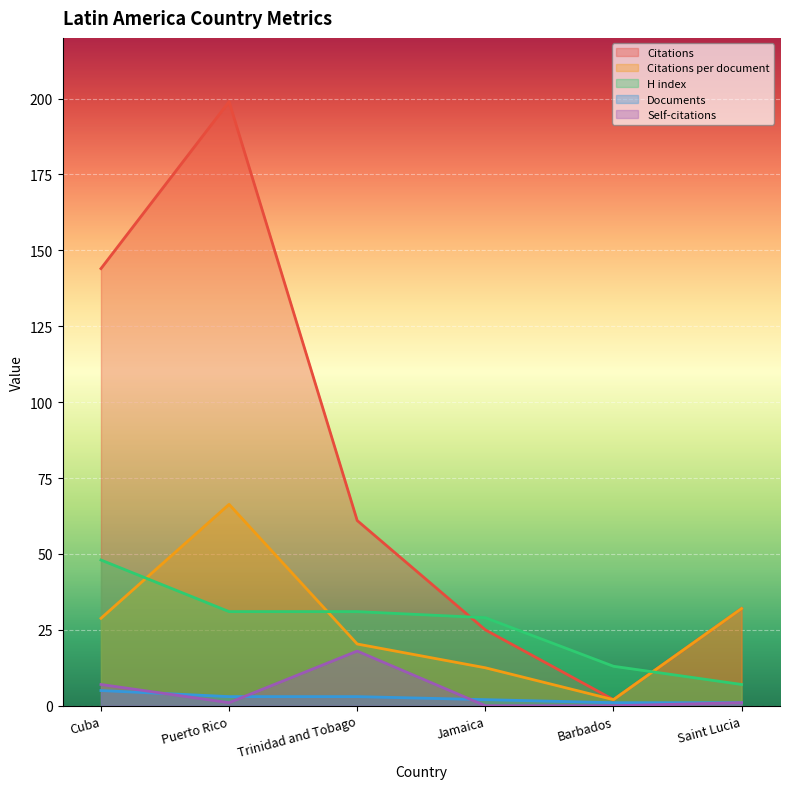

Rank the series by their maximum value, from lowest to highest.

Documents, Self-citations, H index, Citations per document, Citations